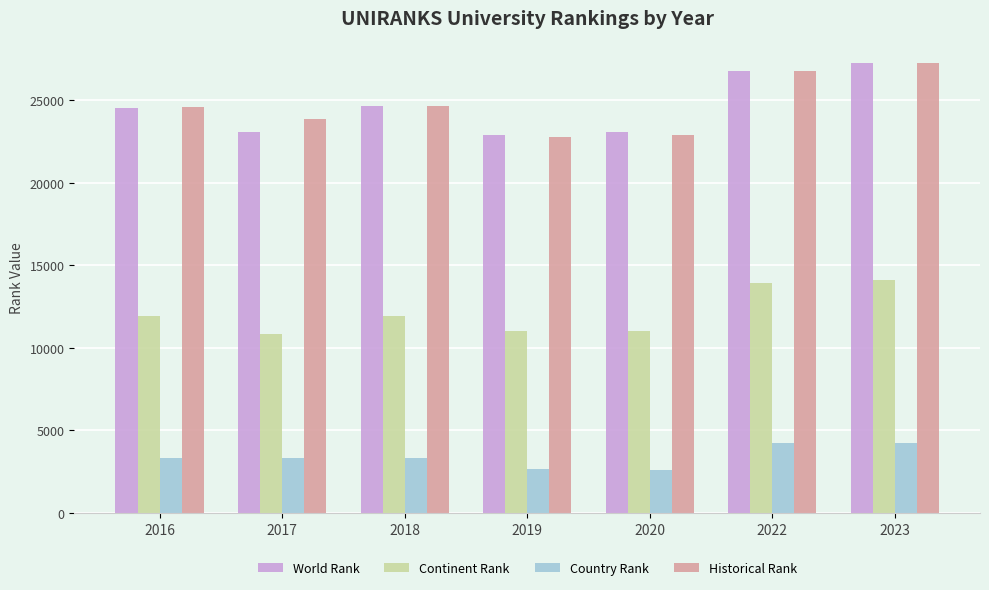

What is the spread (max minus min) of values at 2020?

20488.0